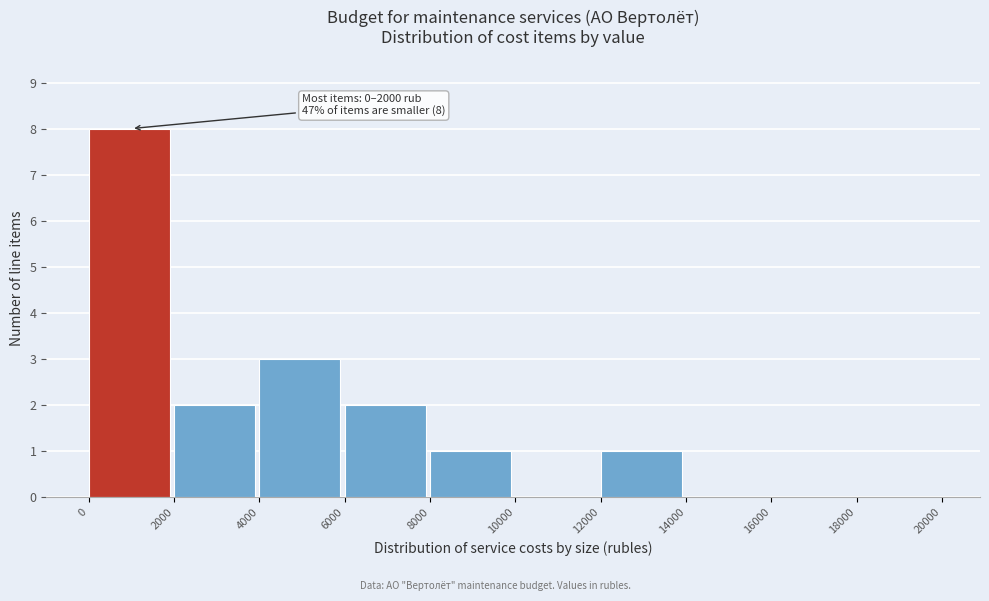

Over which range of the x-axis is the bar tallest?

0 to 2000